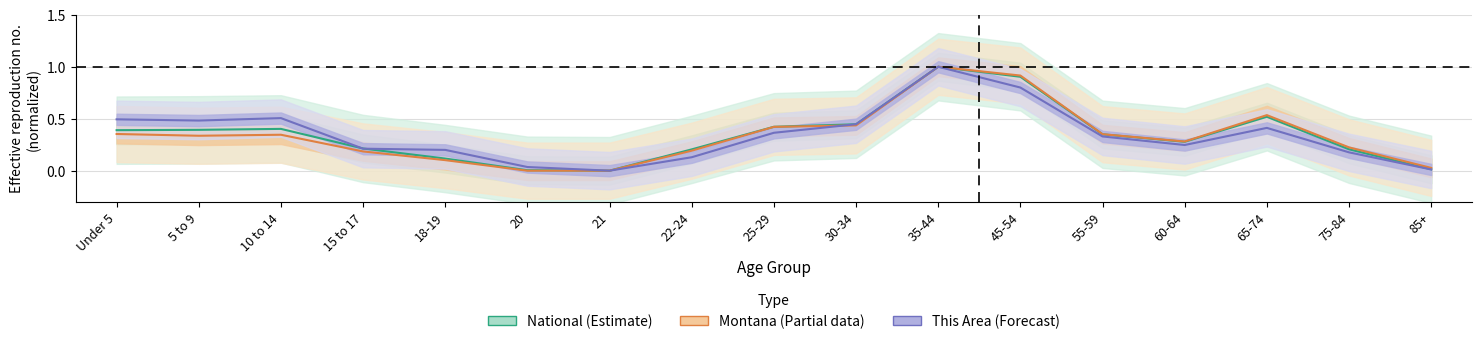

Does the chart display data point markers on the line(s)?

No